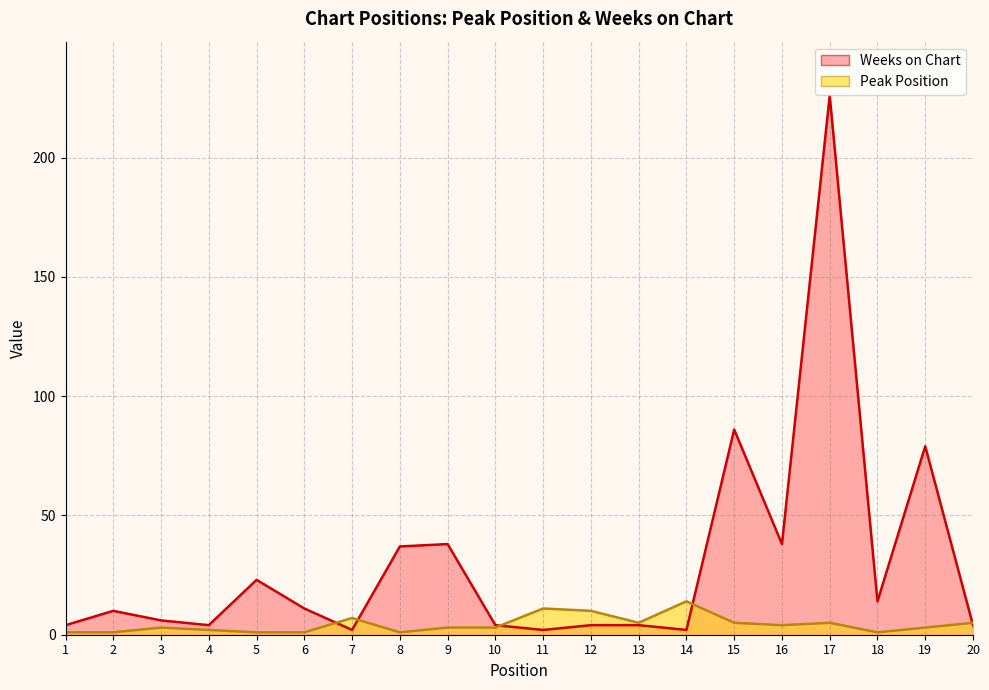

What value does the Weeks on Chart series have at 9?

38